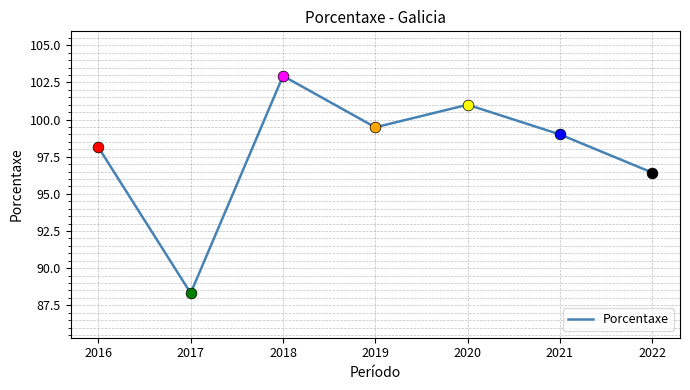

Which has a higher value, 2017 or 2016?

2016